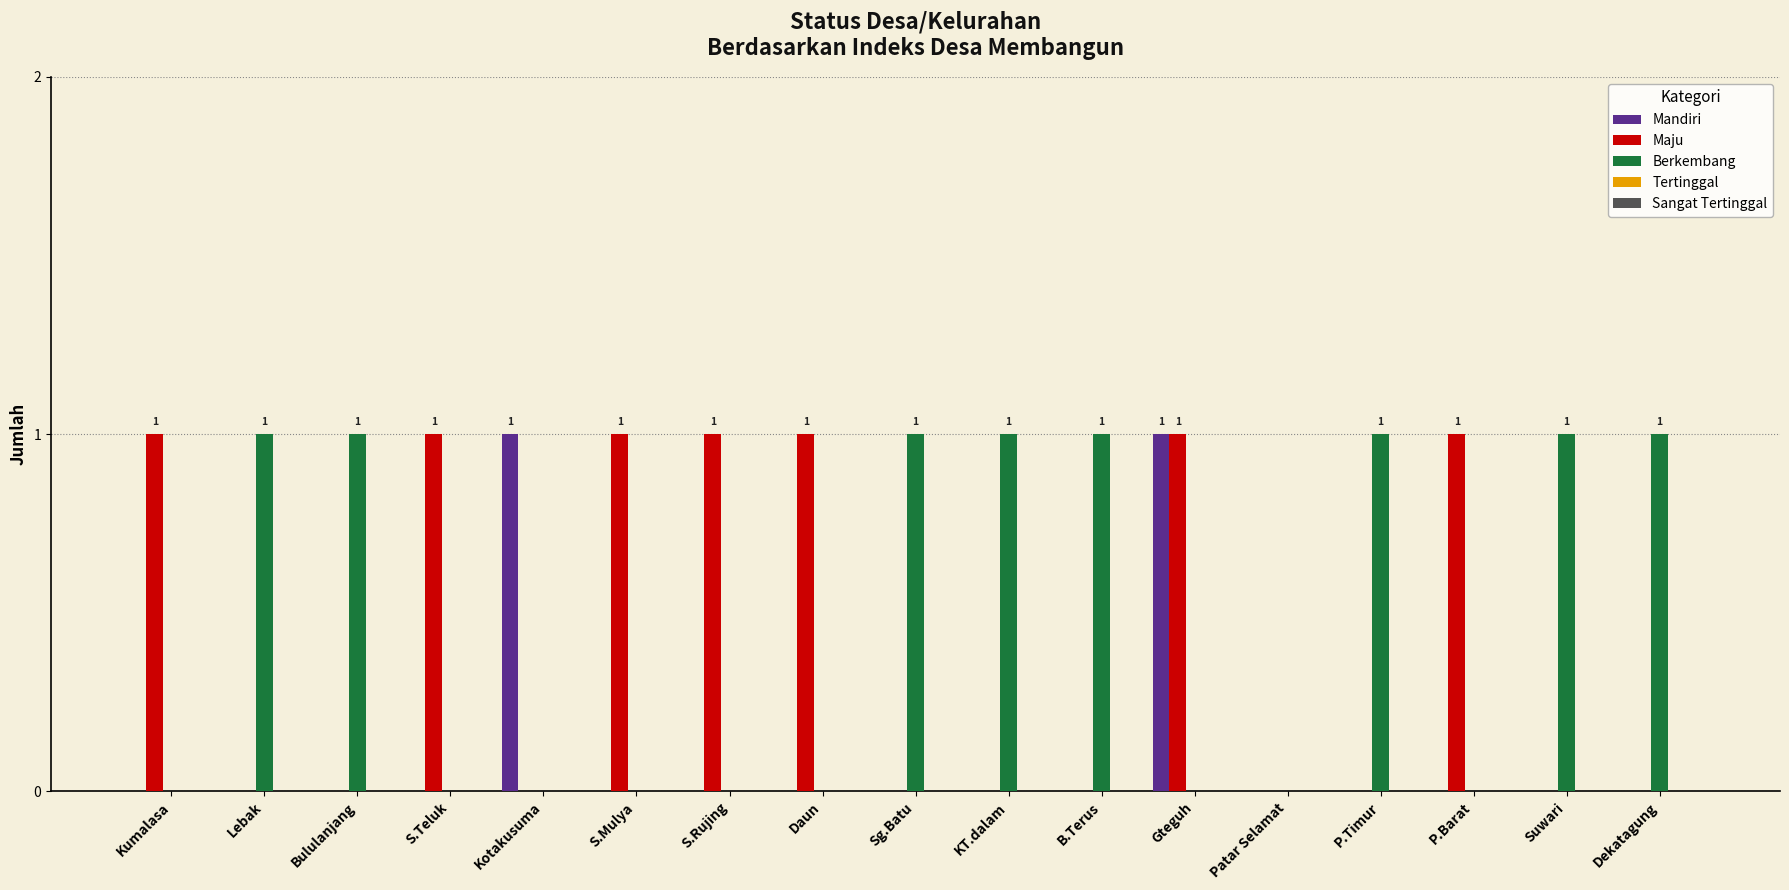

True or false: Berkembang has a value of 1 at Bululanjang.

True